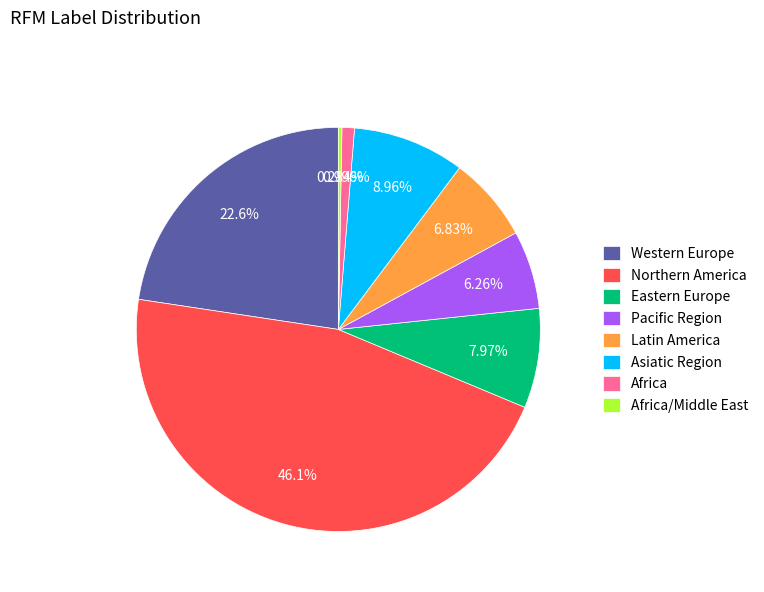

Is there any slice that represents more than half of the pie?

No